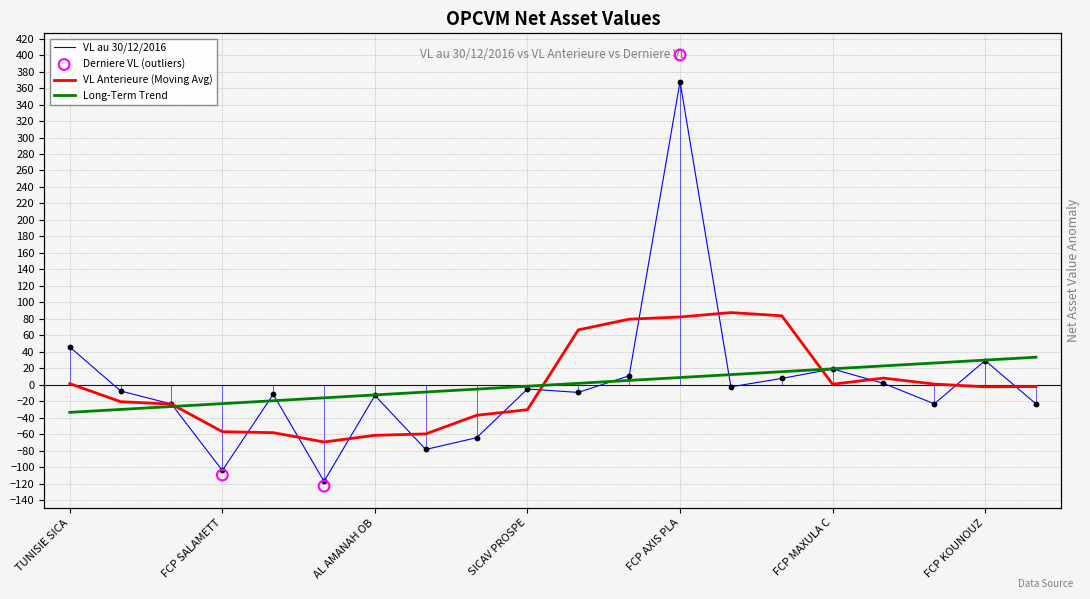

Which series has the largest total across all categories?

VL au 30/12/2016